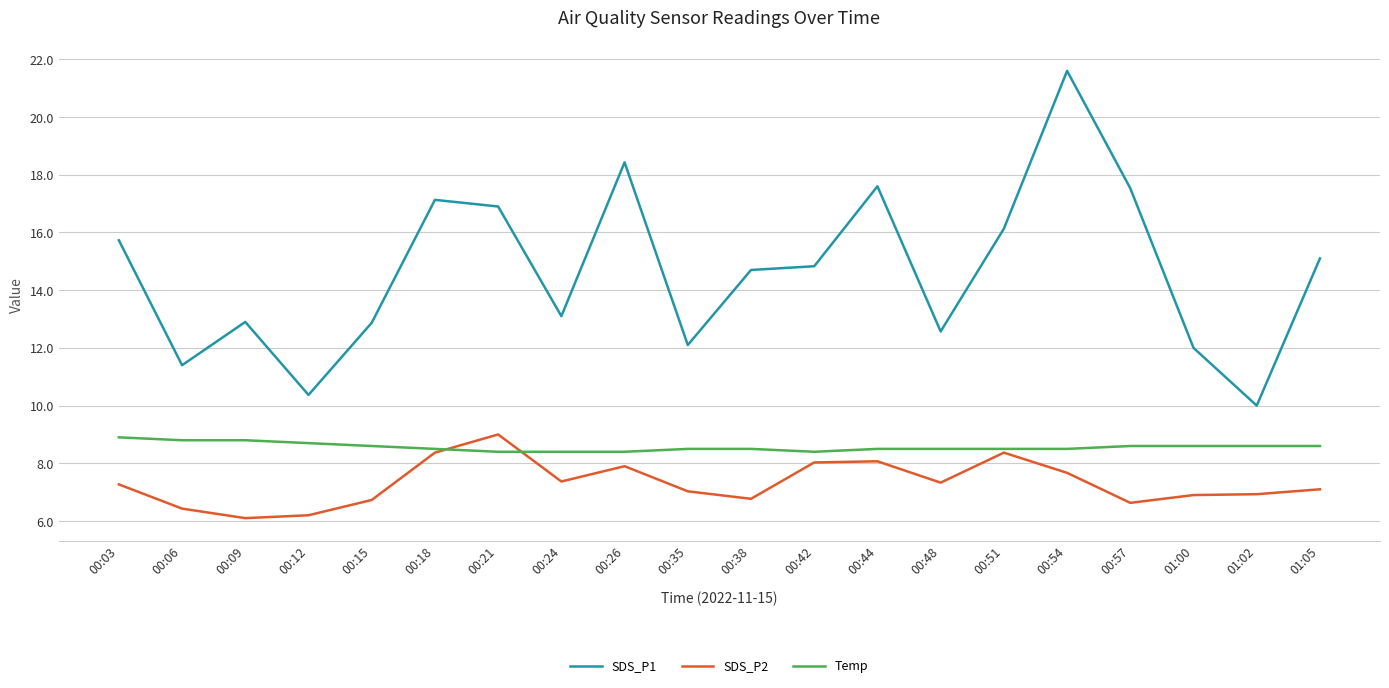

Does the chart display data point markers on the line(s)?

No